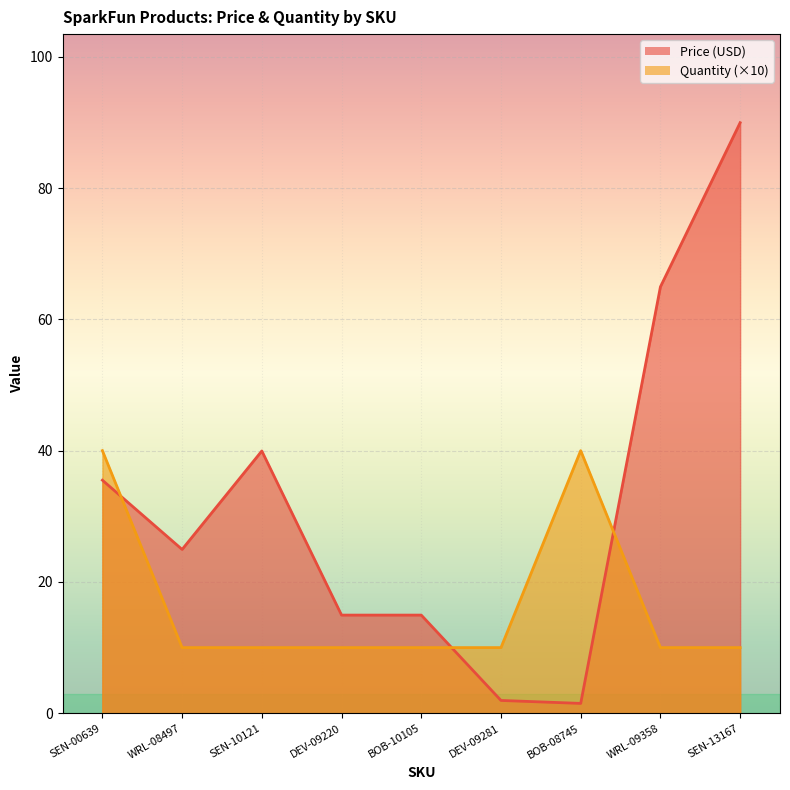

True or false: Quantity has more than 2 points higher than both neighbors.

False